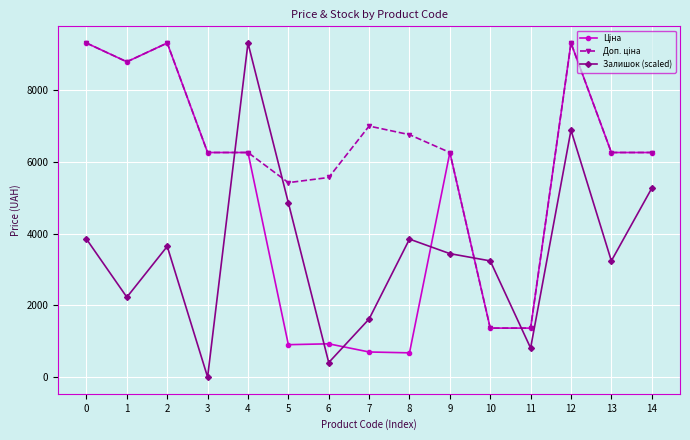

What is the total value across all series at 10?

5974.5